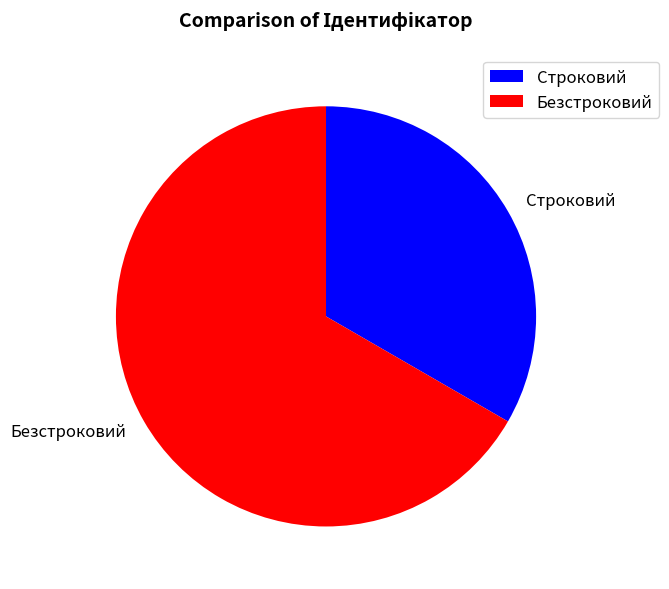

The Безстроковий slice represents 67% of the pie. True or false?

True